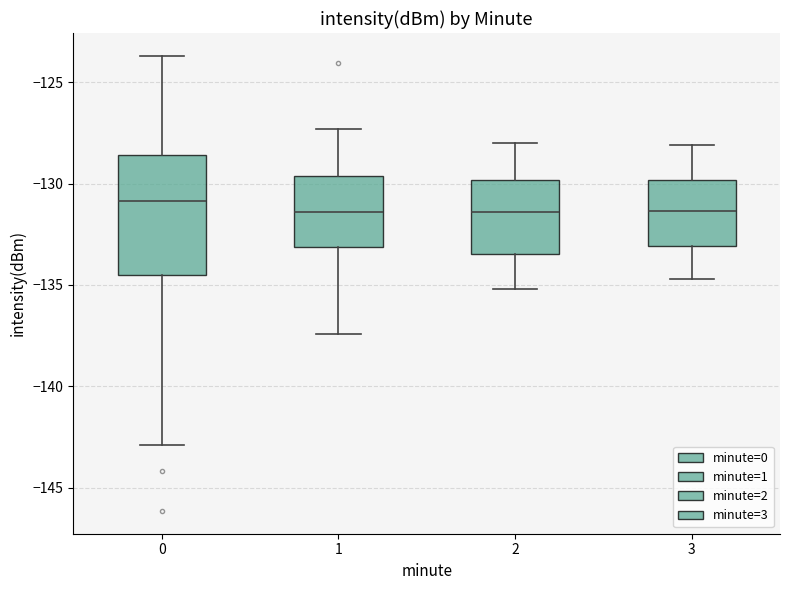

Where is the upper edge of the box at x = 3 on the y-axis? The values are not printed on the chart, so give them approximately, as read against the axis.

-130.0